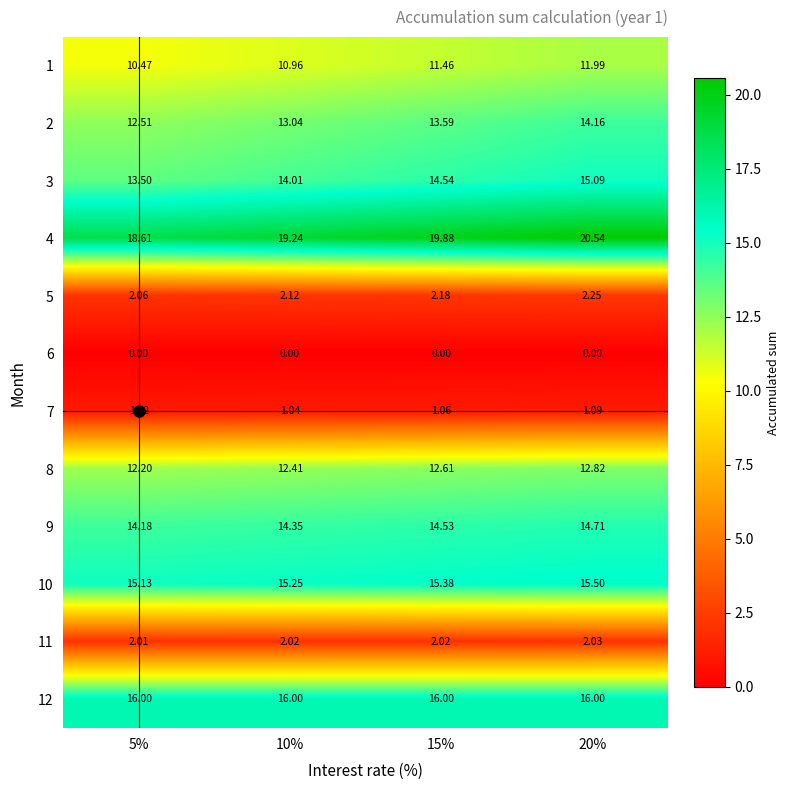

Rank the series at 15% from highest to lowest value.

4, 12, 10, 3, 9, 2, 8, 1, 5, 11, 7, 6